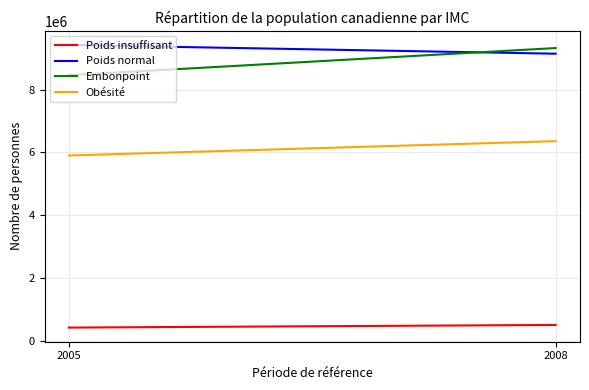

What are all the series names shown in the legend?

Poids insuffisant, Poids normal, Embonpoint, Obésité